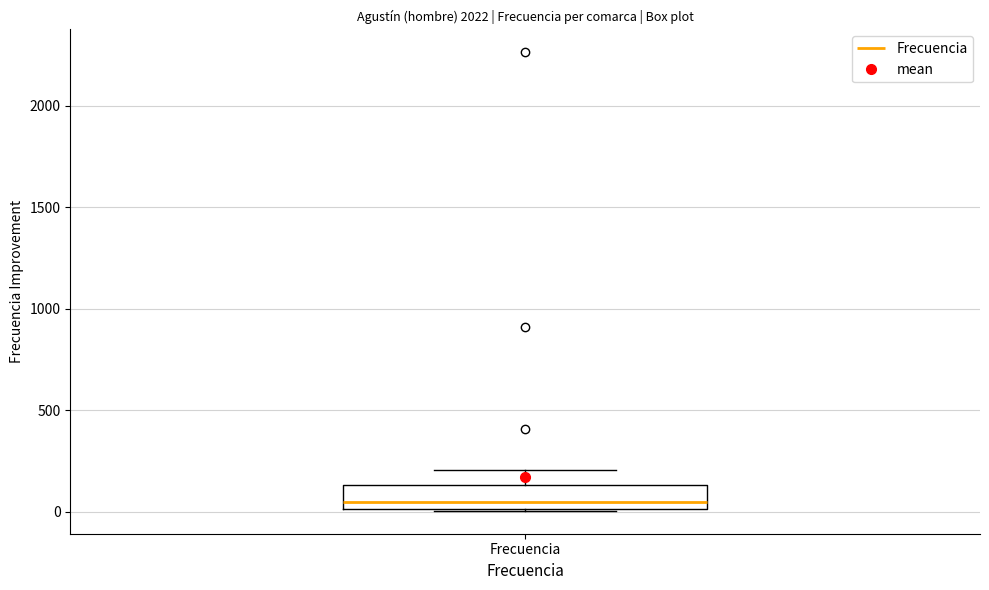

Where is the lower edge of the box for Frecuencia on the y-axis? The values are not printed on the chart, so give them approximately, as read against the axis.

0